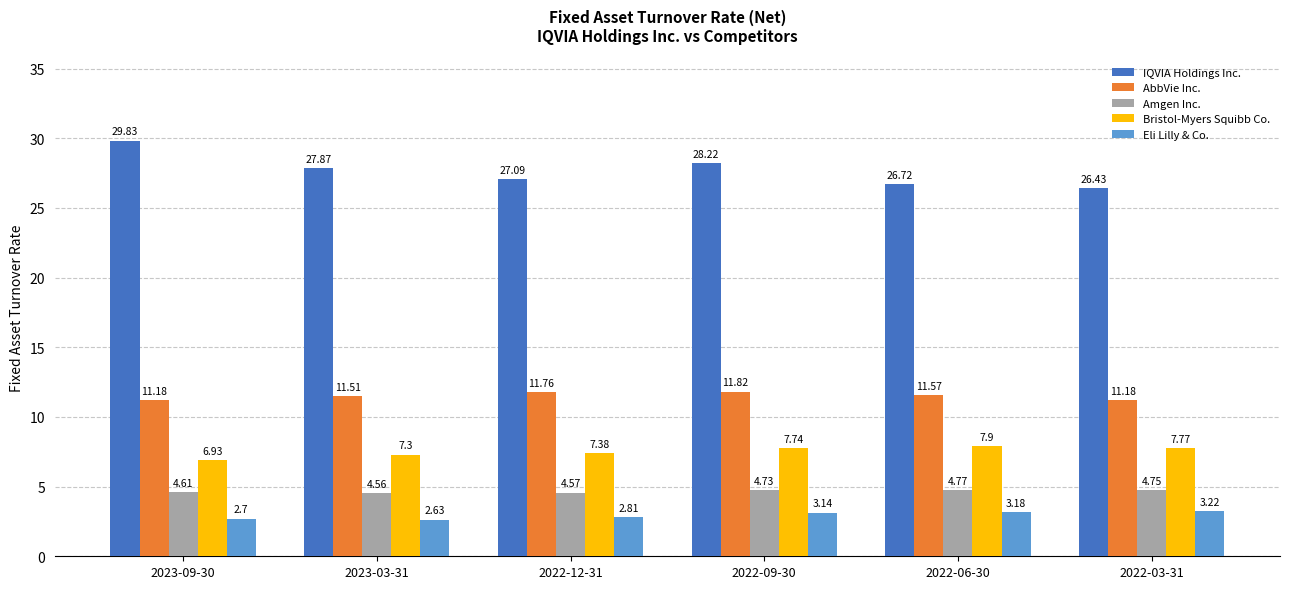

The value of Amgen Inc. at 2022-12-31 is 2.0. True or false?

False